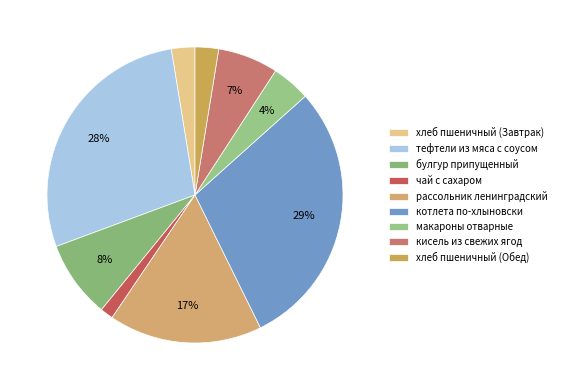

What is the smallest slice in the pie chart?

чай с сахаром